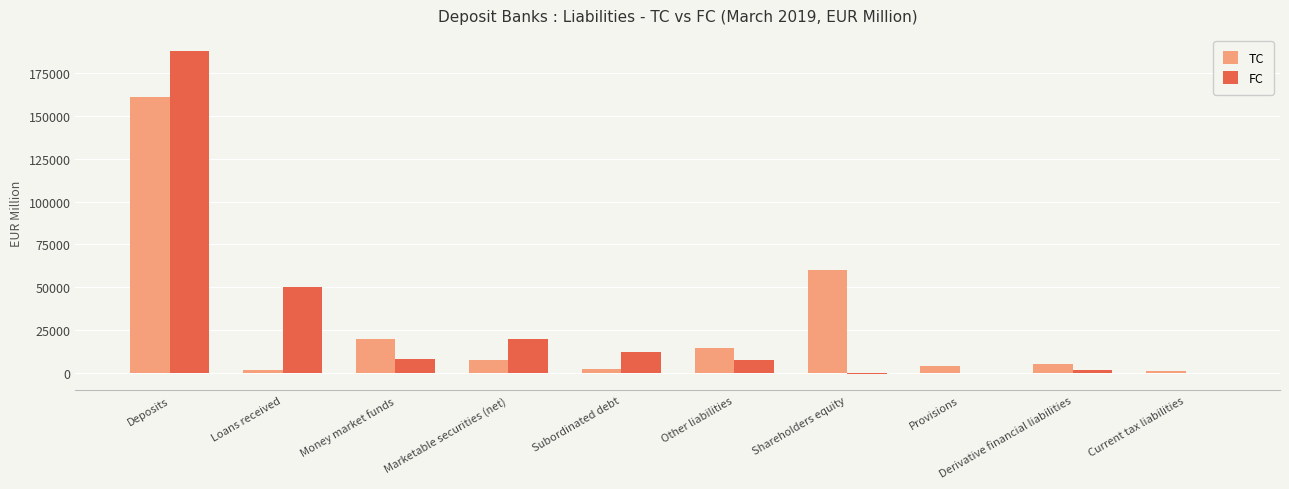

True or false: TC has a value of 5755.4 at Other liabilities.

False